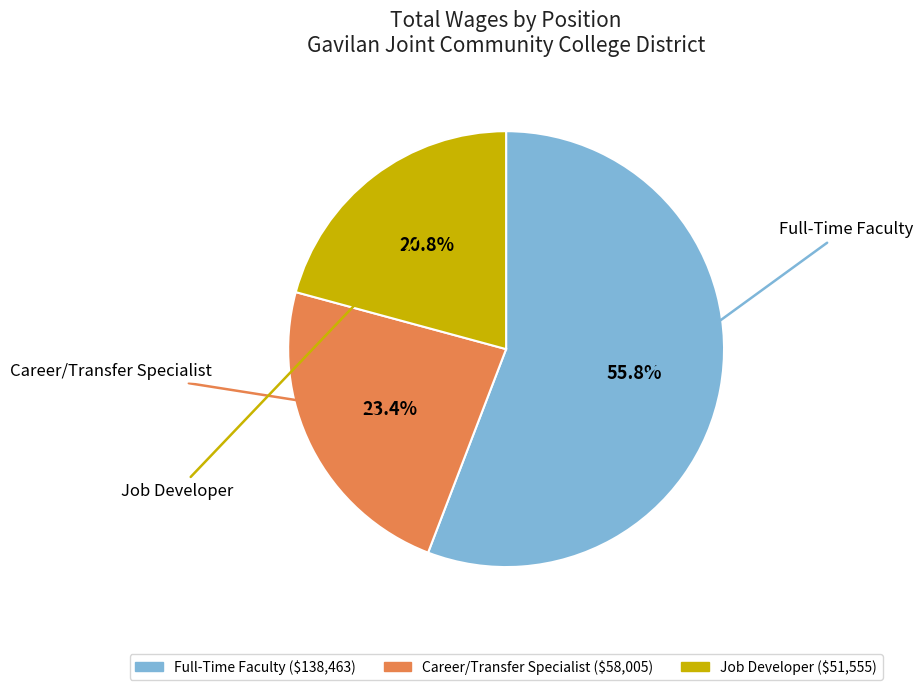

How many segments does this pie chart have?

3